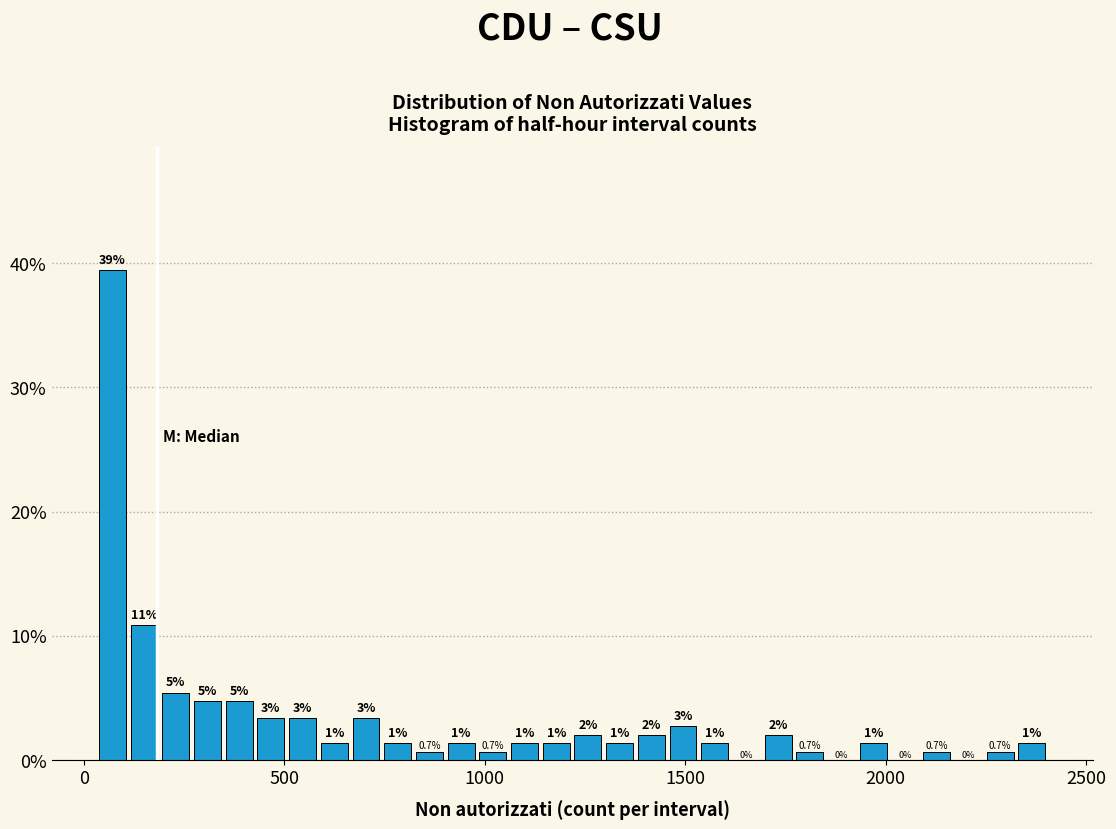

Read against the x-axis, roughly where is the centre of the tallest bar?

50